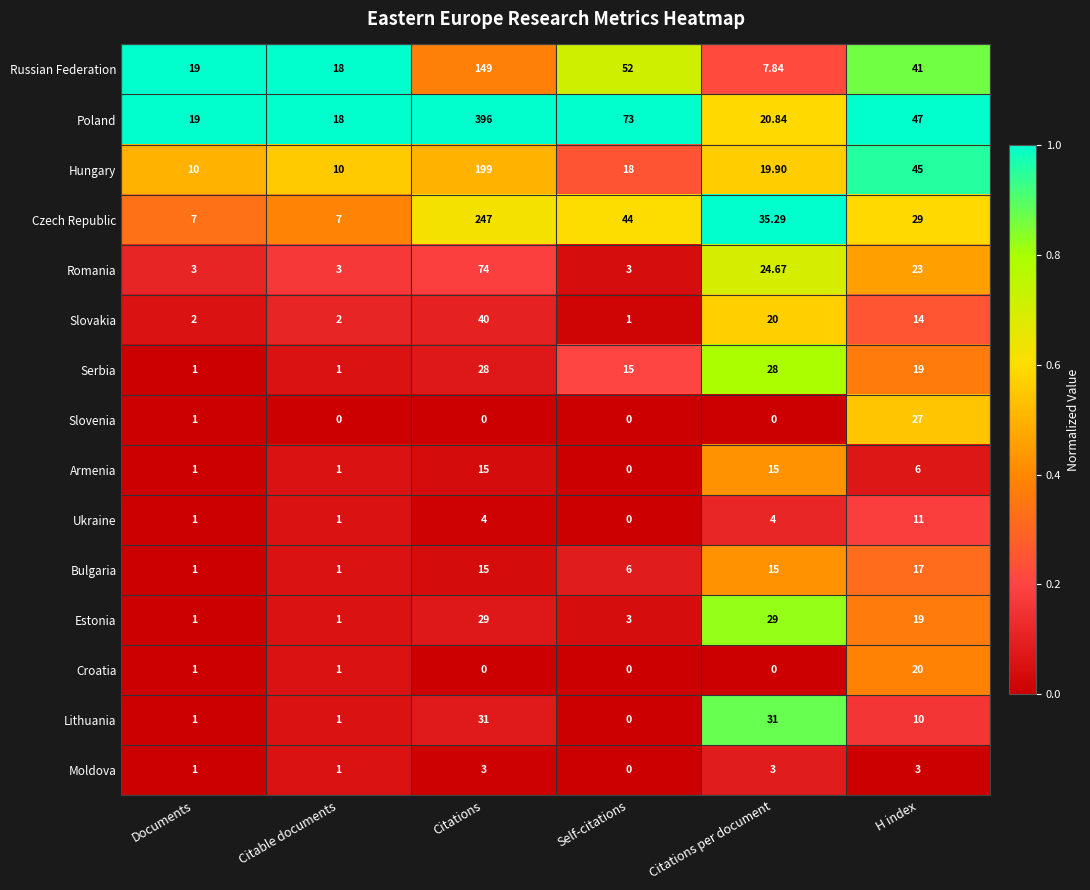

Between Citable documents and H index, which series saw the biggest shift?

Hungary